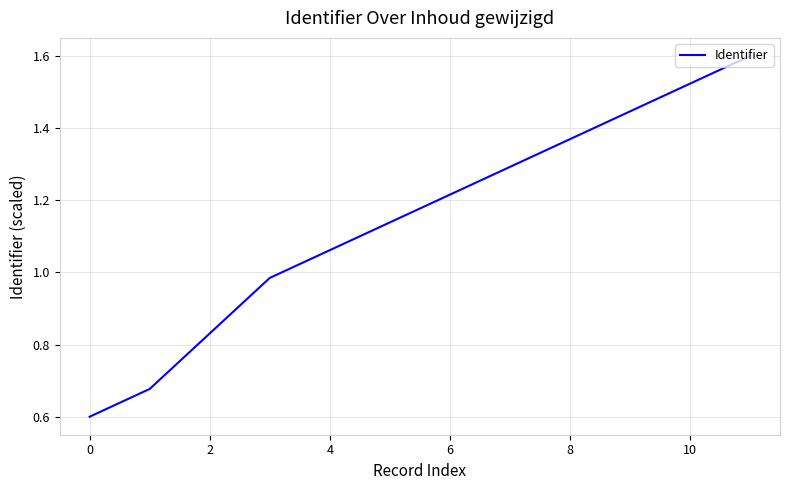

What is the greatest value displayed?

1.6